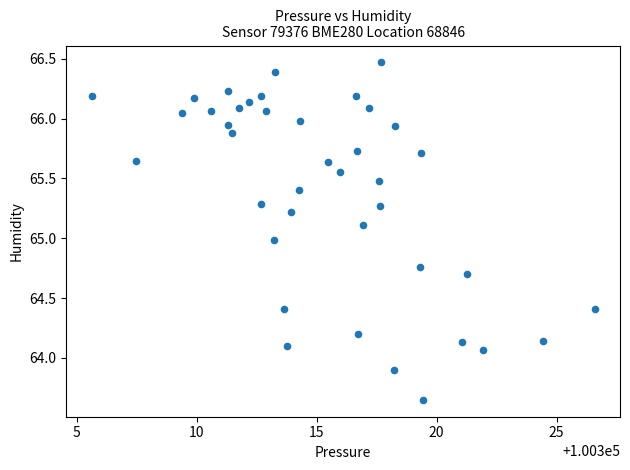

What is the range of X values (max minus min)?

21.0